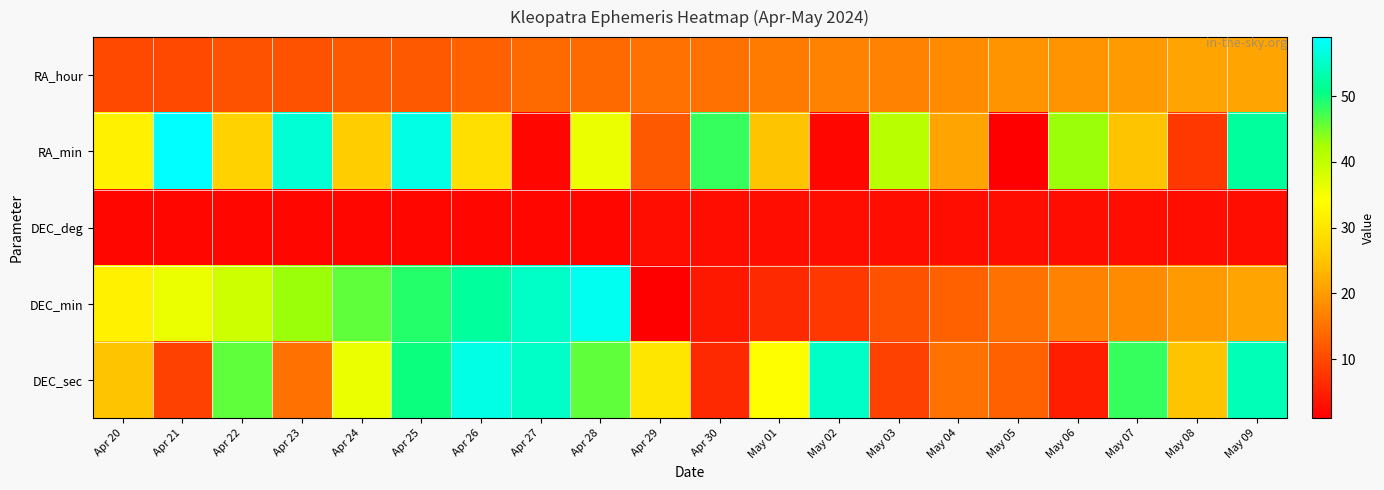

At how many categories does at least one series exceed 21?

18